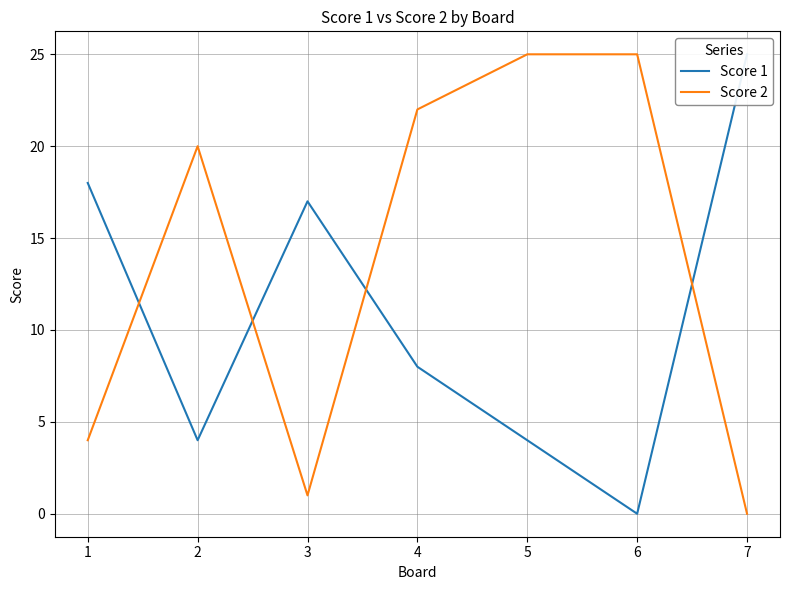

What is the value of the Score 1 point at the 5th from the left?

4